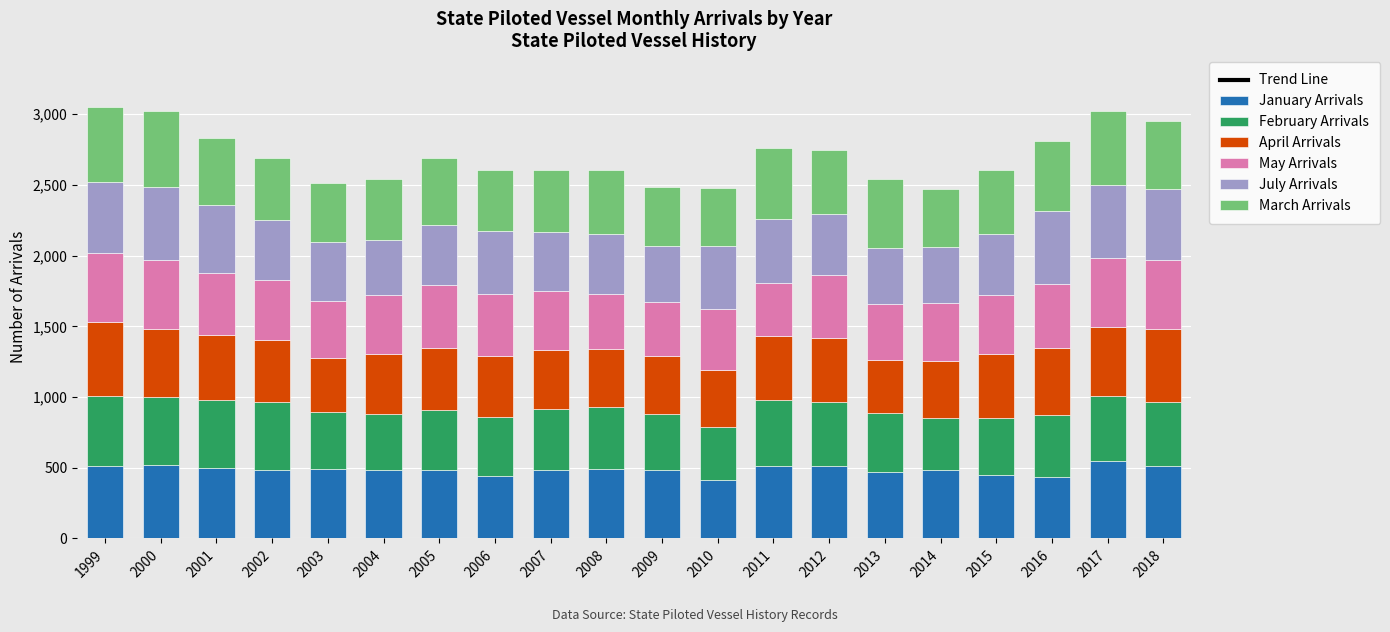

The January Arrivals series shows 293 at 2007. True or false?

False